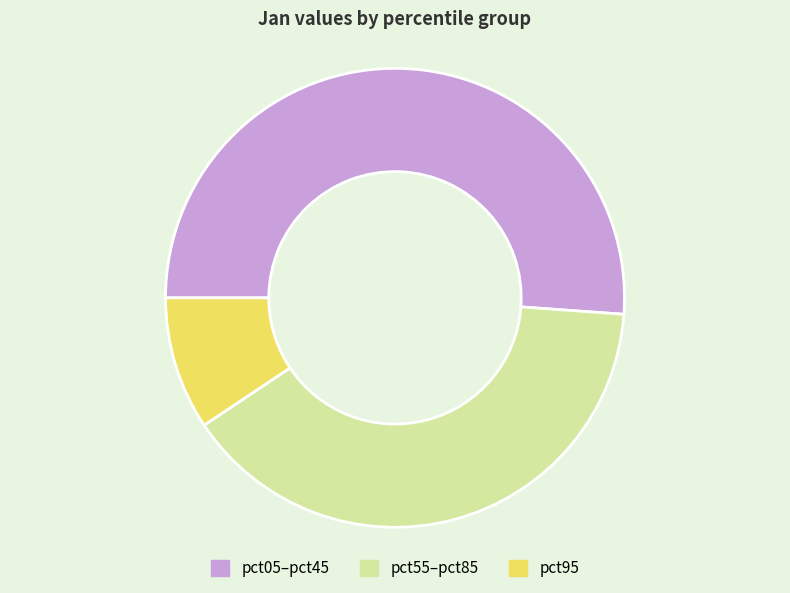

How many slices are in this pie chart?

3